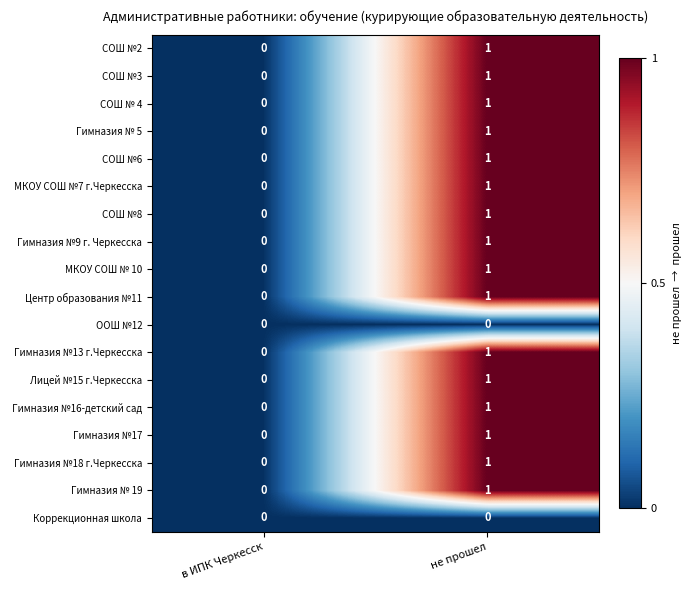

At which category does the chart reach its peak across all series?

не прошел